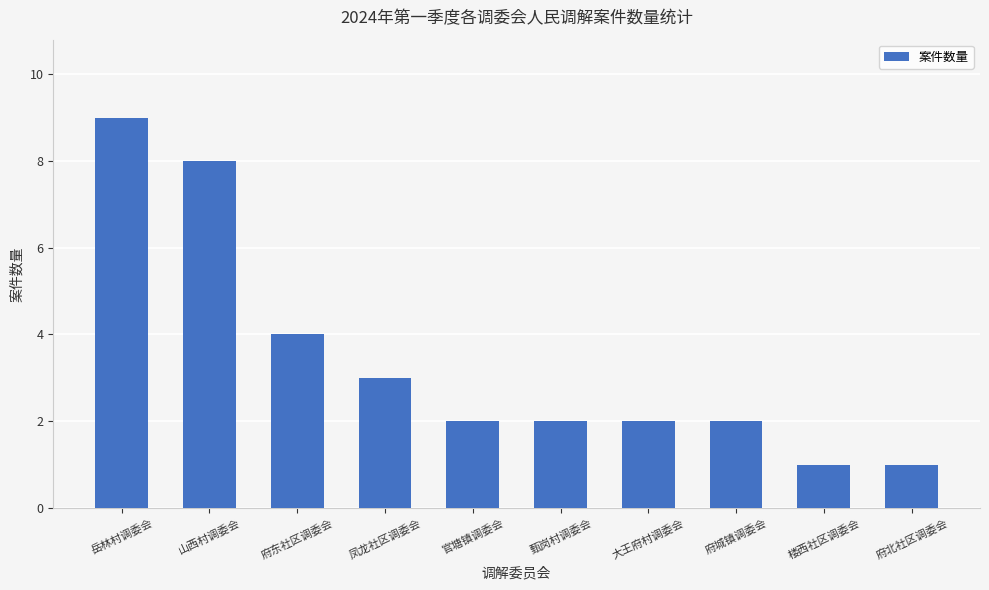

Is it true that the value at 楼西社区调委会 is 1?

True